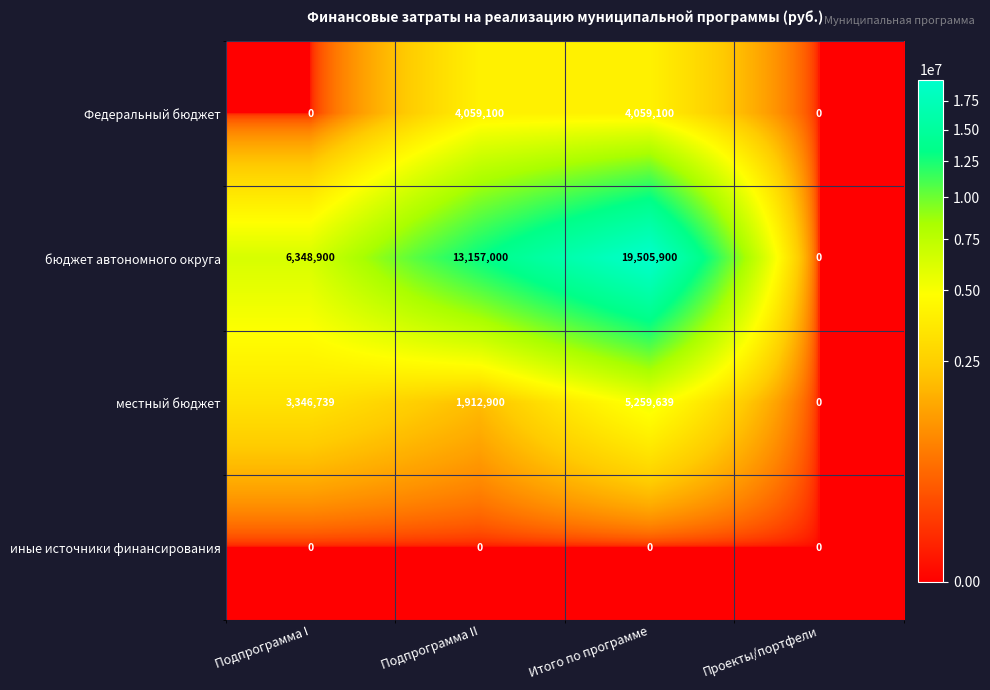

What is the sum of all Федеральный бюджет values?

8118200